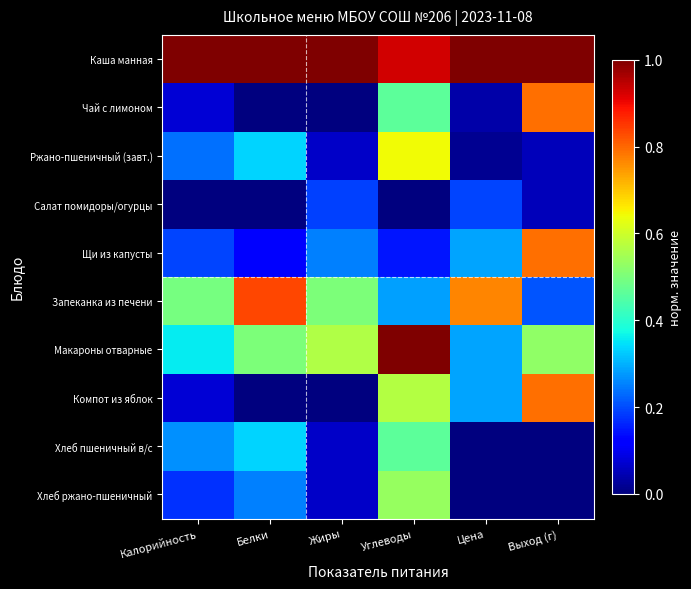

Reading left to right, list all the values displayed in this chart.

Каша манная: Калорийность=1.0	Белки=1.0	Жиры=1.0	Углеводы=0.9	Цена=1.0	Выход (г)=1.0
Чай с лимоном: Калорийность=0.1	Белки=0.0	Жиры=0.0	Углеводы=0.5	Цена=0.0	Выход (г)=0.8
Ржано-пшеничный (завт.): Калорийность=0.2	Белки=0.3	Жиры=0.1	Углеводы=0.6	Цена=0.0	Выход (г)=0.1
Салат помидоры/огурцы: Калорийность=0.0	Белки=0.0	Жиры=0.2	Углеводы=0.0	Цена=0.2	Выход (г)=0.1
Щи из капусты: Калорийность=0.2	Белки=0.1	Жиры=0.2	Углеводы=0.1	Цена=0.3	Выход (г)=0.8
Запеканка из печени: Калорийность=0.5	Белки=0.8	Жиры=0.5	Углеводы=0.3	Цена=0.8	Выход (г)=0.2
Макароны отварные: Калорийность=0.4	Белки=0.5	Жиры=0.6	Углеводы=1.0	Цена=0.3	Выход (г)=0.5
Компот из яблок: Калорийность=0.1	Белки=0.0	Жиры=0.0	Углеводы=0.6	Цена=0.3	Выход (г)=0.8
Хлеб пшеничный в/с: Калорийность=0.3	Белки=0.3	Жиры=0.1	Углеводы=0.5	Цена=0.0	Выход (г)=0.0
Хлеб ржано-пшеничный: Калорийность=0.2	Белки=0.2	Жиры=0.1	Углеводы=0.5	Цена=0.0	Выход (г)=0.0